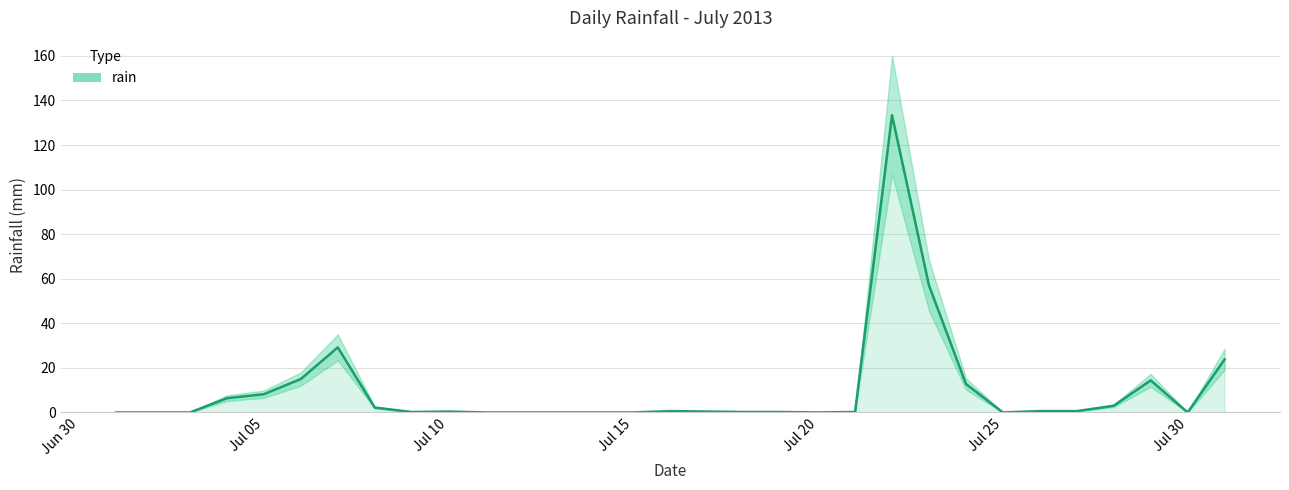

The chart shows a value of 71.7 at 13. True or false?

False